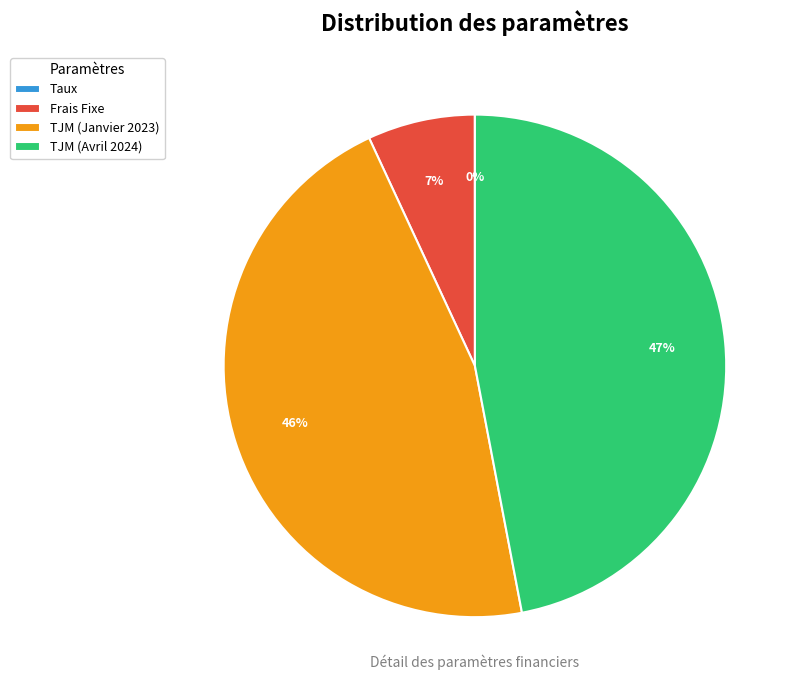

Do Frais Fixe and TJM (Avril 2024) together represent more than half of the pie?

Yes